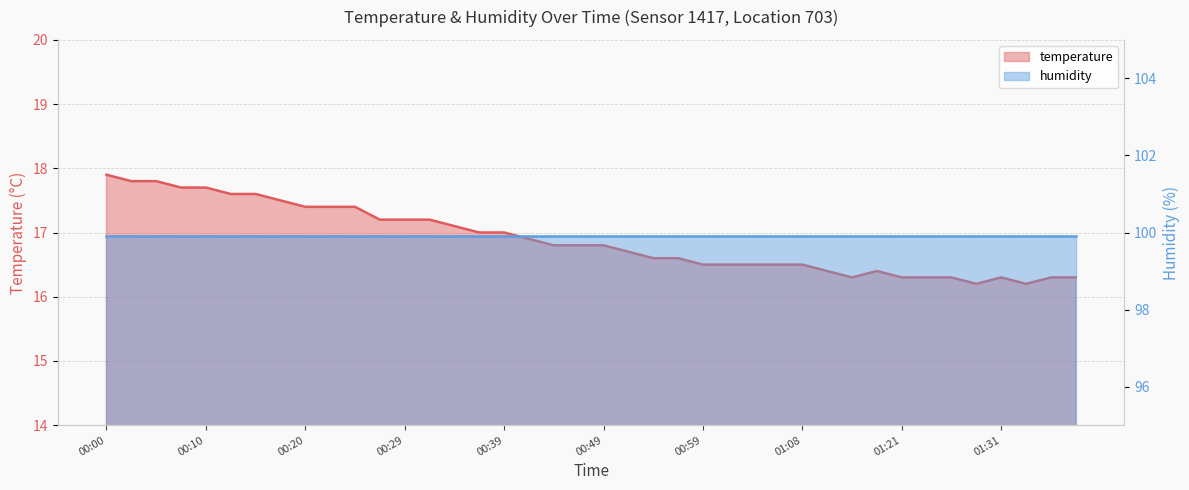

Which has a higher value, 01:38 or 01:01?

01:01